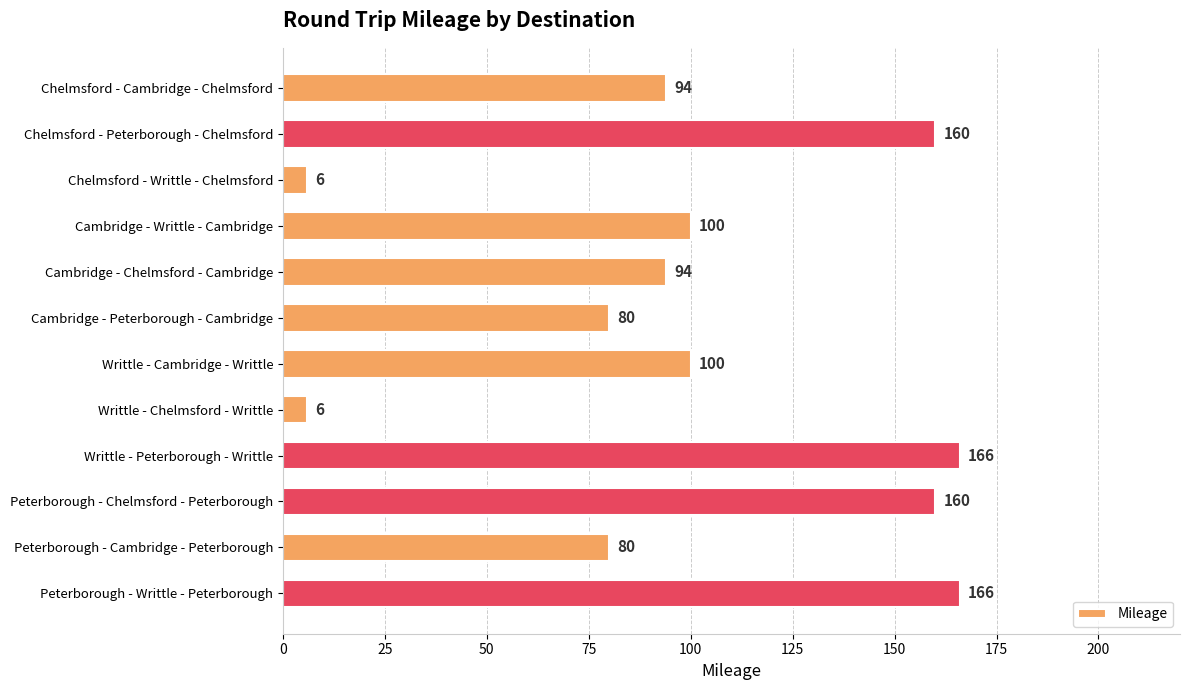

Count the number of data series in this chart.

1